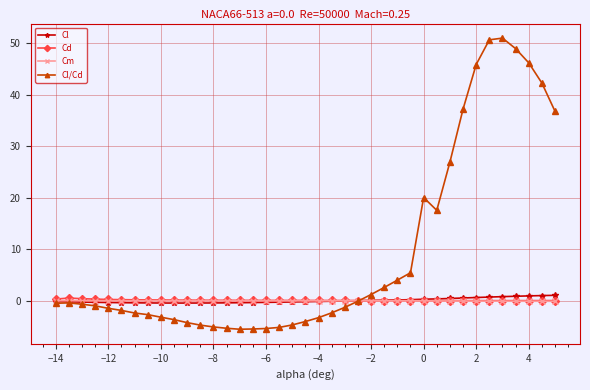

What are all the series names shown in the legend?

Cl, Cd, Cm, Cl/Cd